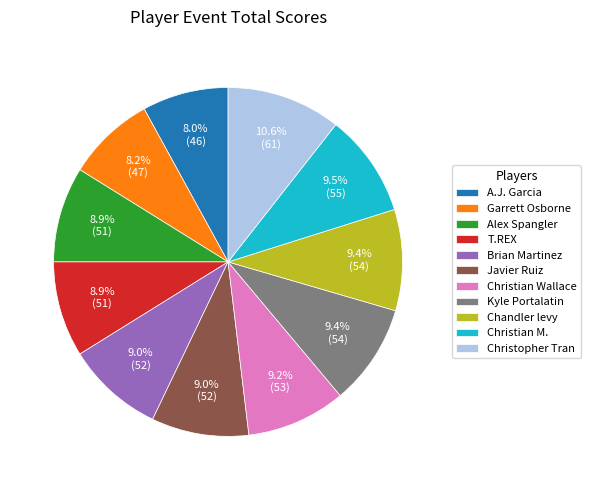

To the nearest percent, what is the difference between the largest and smallest slice percentages?

3%